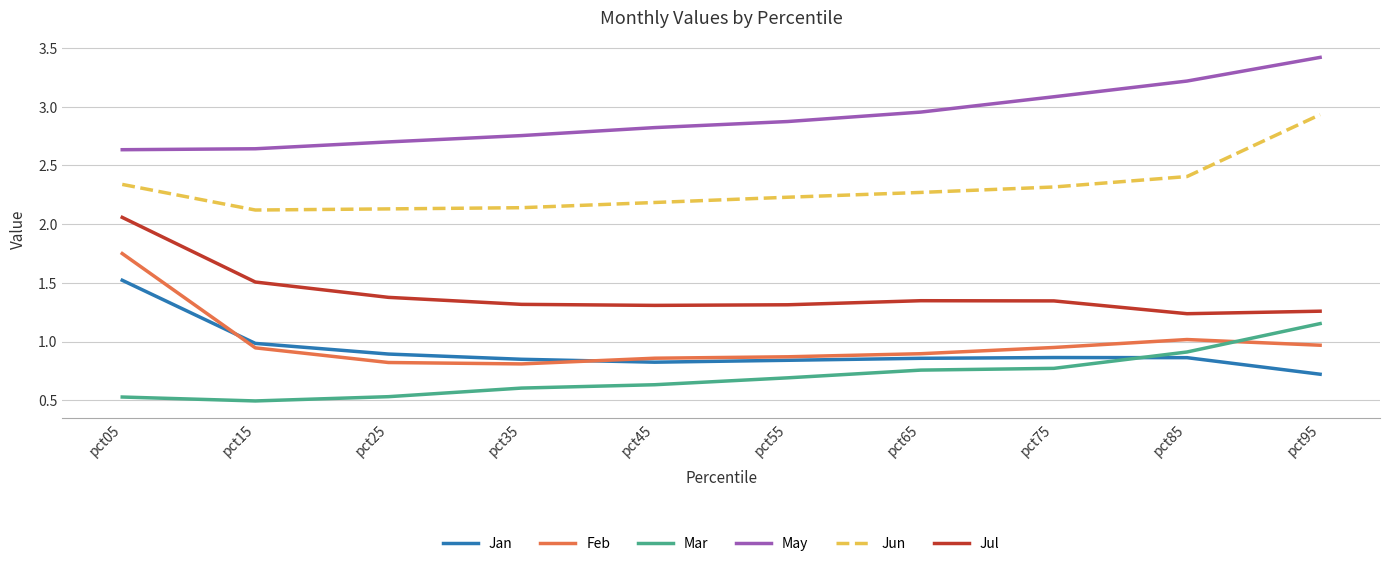

Which series has the largest total across all categories?

May